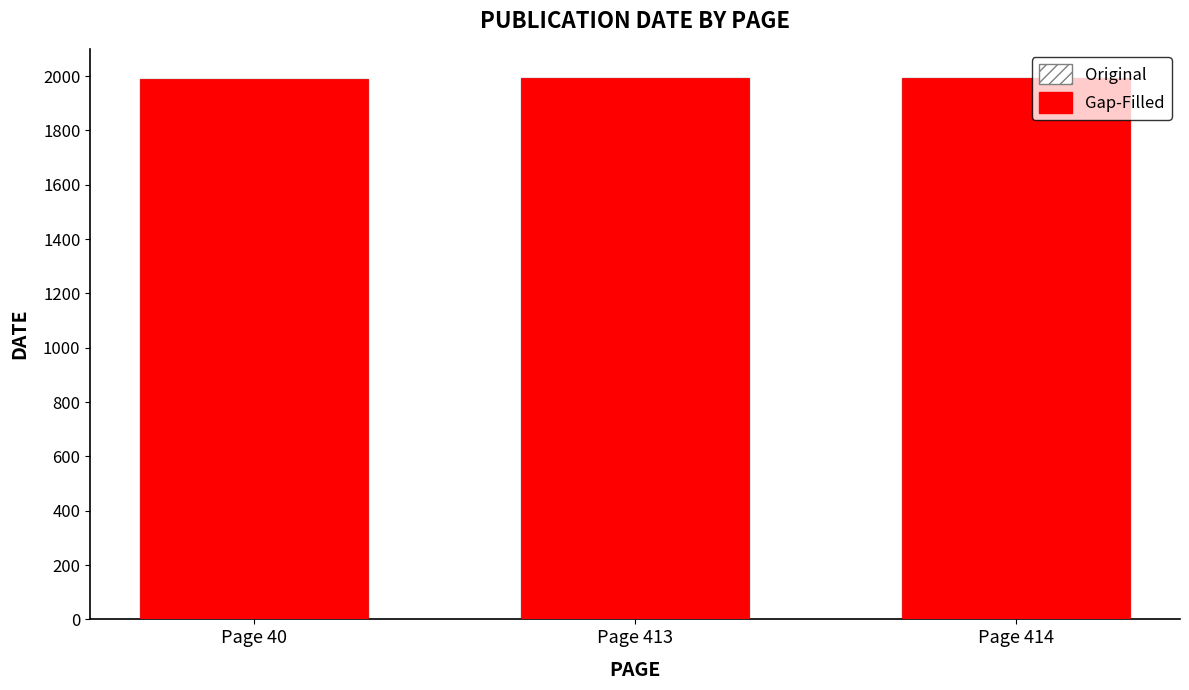

How many groups of bars are there?

3